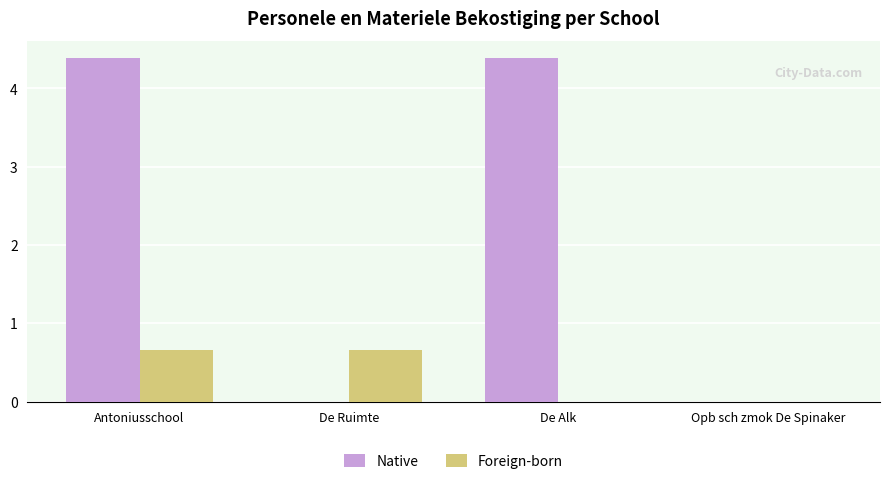

Does the chart contain stacked bars?

No